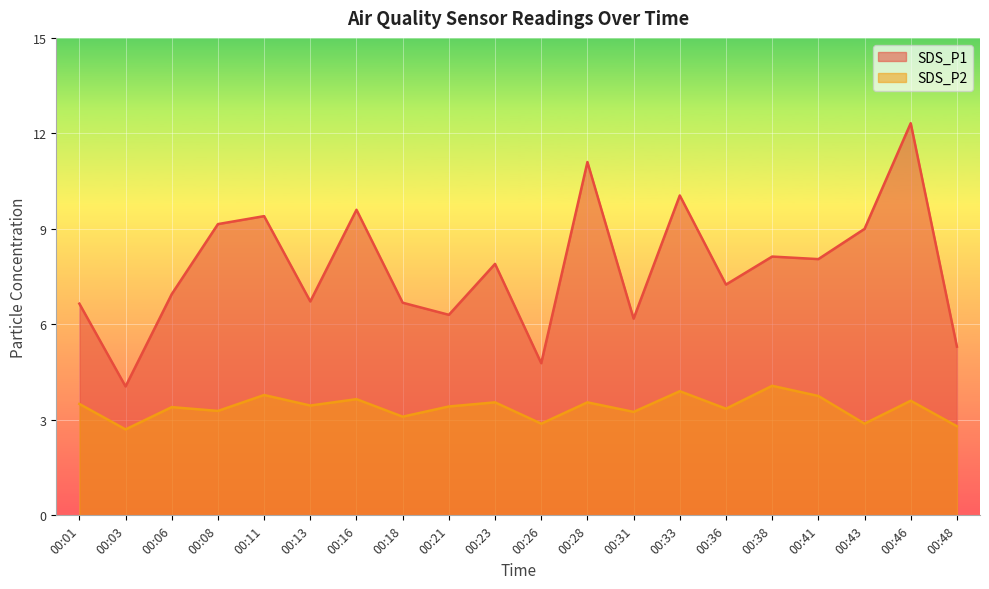

Which category has the highest value in the SDS_P1 series?

00:46